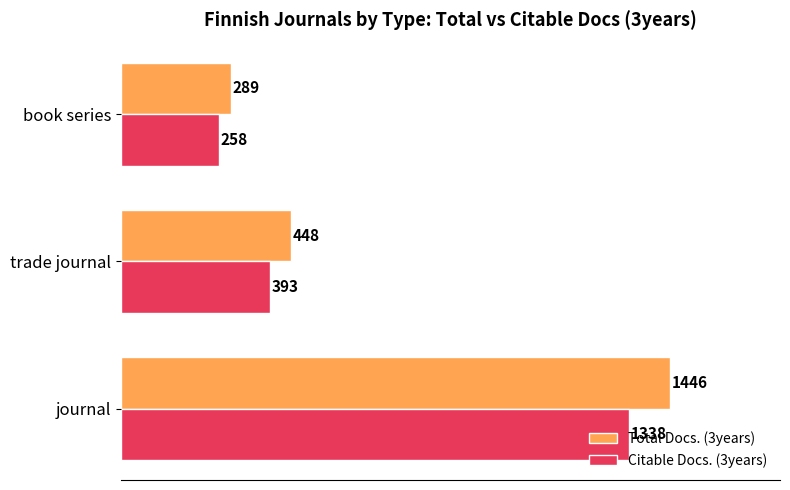

Which series has the widest spread of values?

Total Docs. (3years)